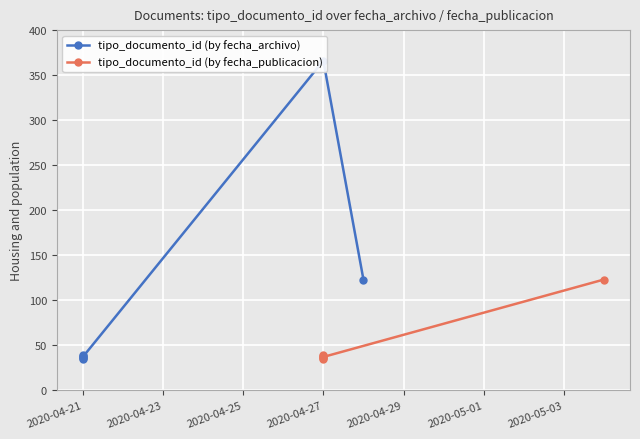

Count the number of categories in the chart.

7